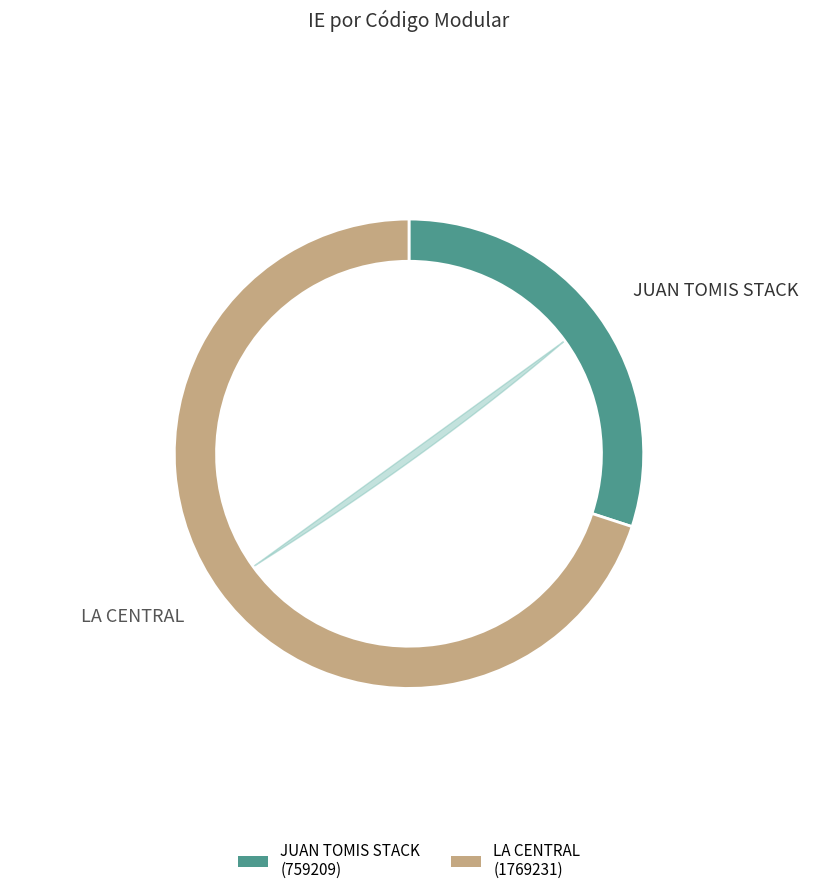

Which category has the biggest portion of the pie?

LA CENTRAL